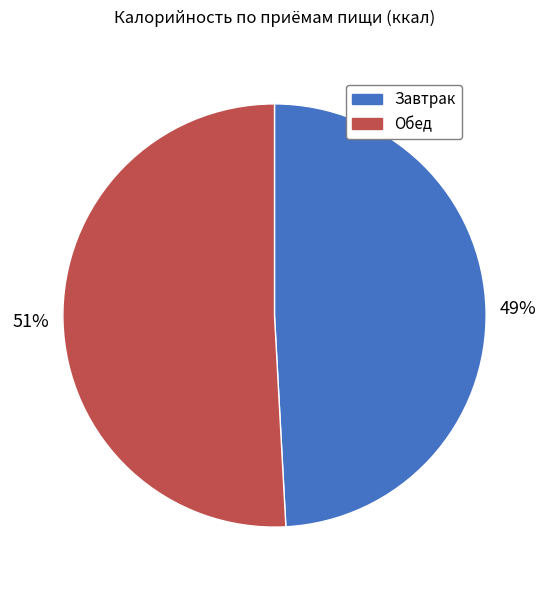

Rank the categories by value from lowest to highest.

Завтрак, Обед